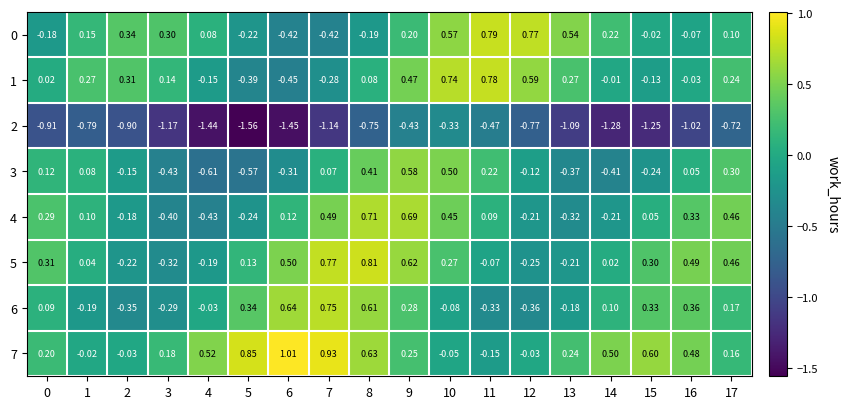

At which category is the sum across all series the highest?

9